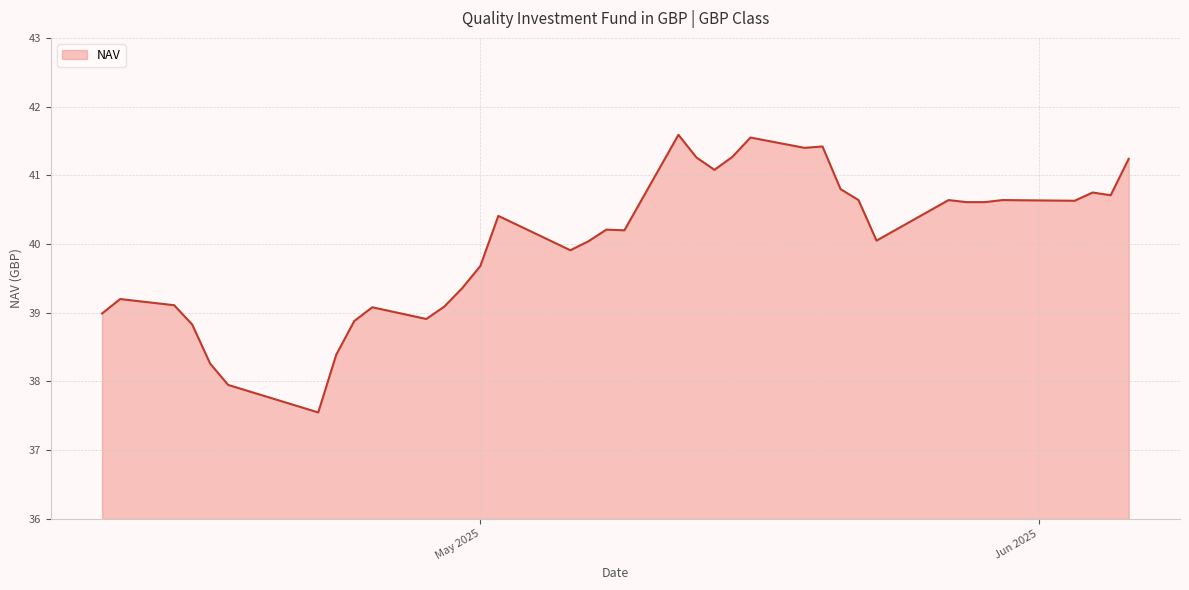

How many values are below 40?

15